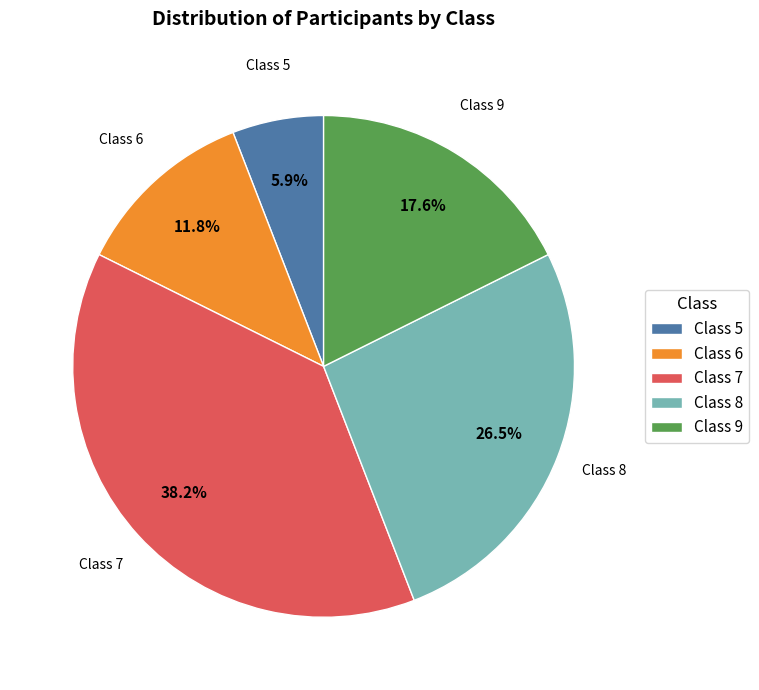

What percentage is NOT represented by Class 9?

82.4%